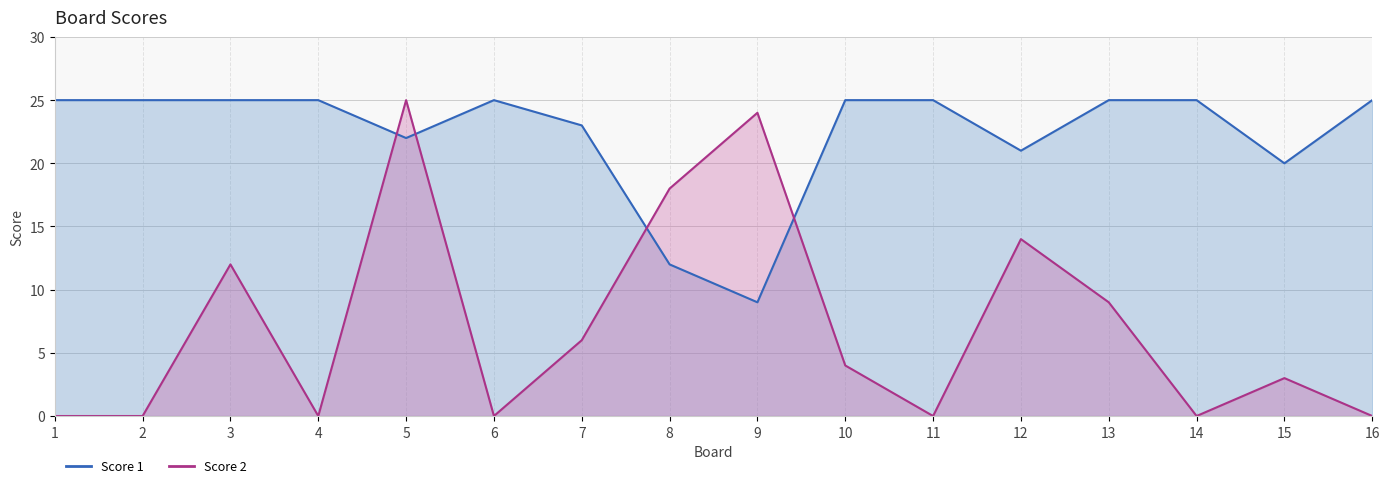

Rank the categories by Score 1 value from highest to lowest.

1, 2, 3, 4, 6, 10, 11, 13, 14, 16, 7, 5, 12, 15, 8, 9